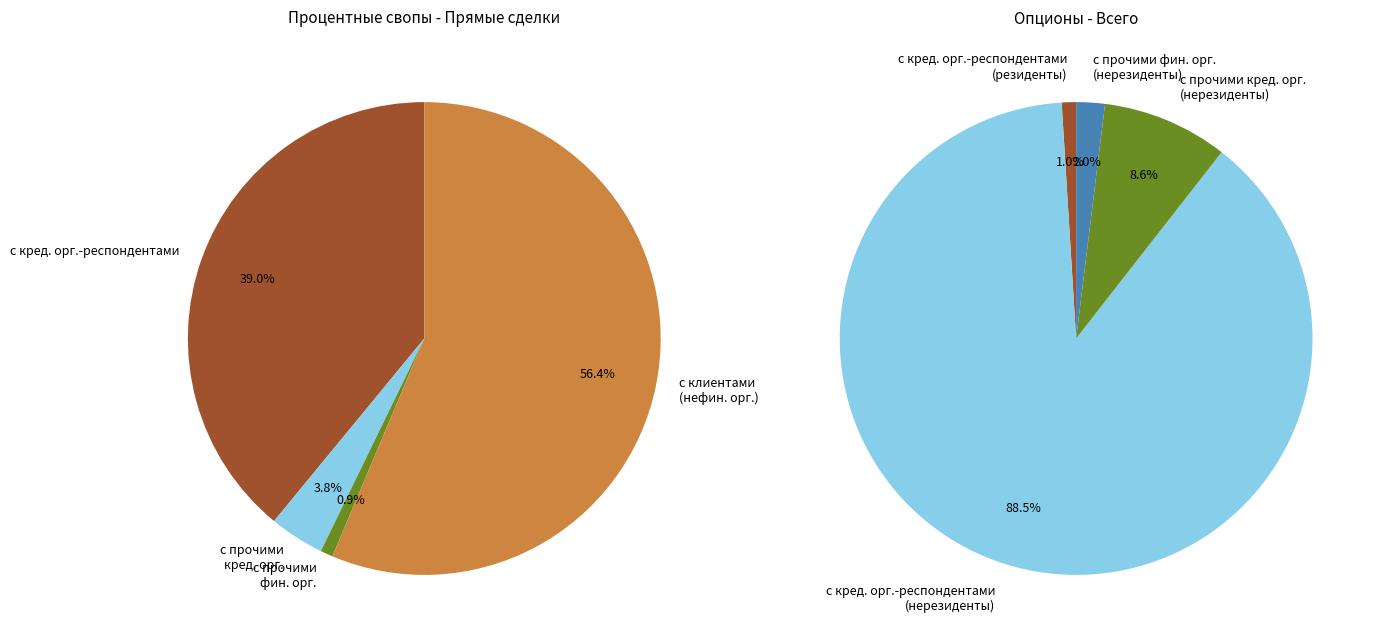

To the nearest percent, what is the combined percentage of с кредитными организациями-респондентами and с прочими финансовыми организациями?

40%